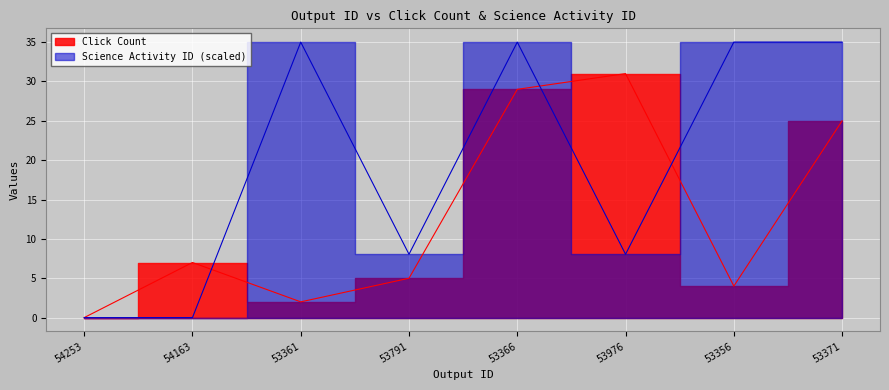

The value of Science Activity ID at 54253 is -13.8. True or false?

False